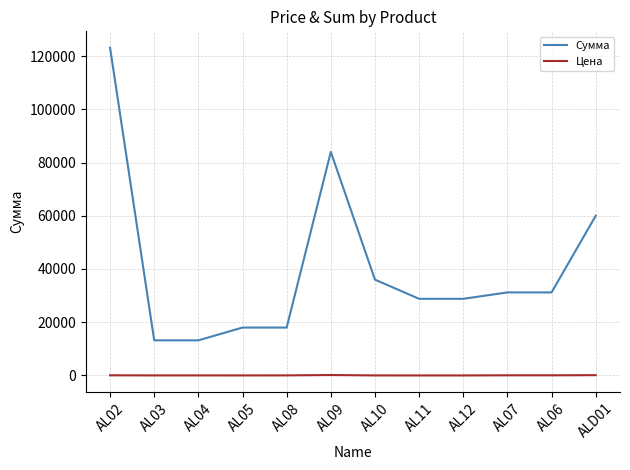

What is the difference between the highest and lowest values at AL10?

35982.0